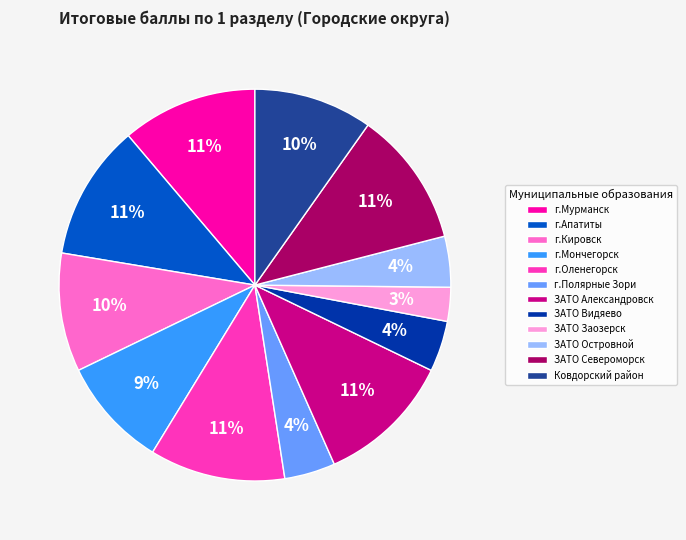

The ЗАТО Заозерск slice represents 3% of the pie. True or false?

True